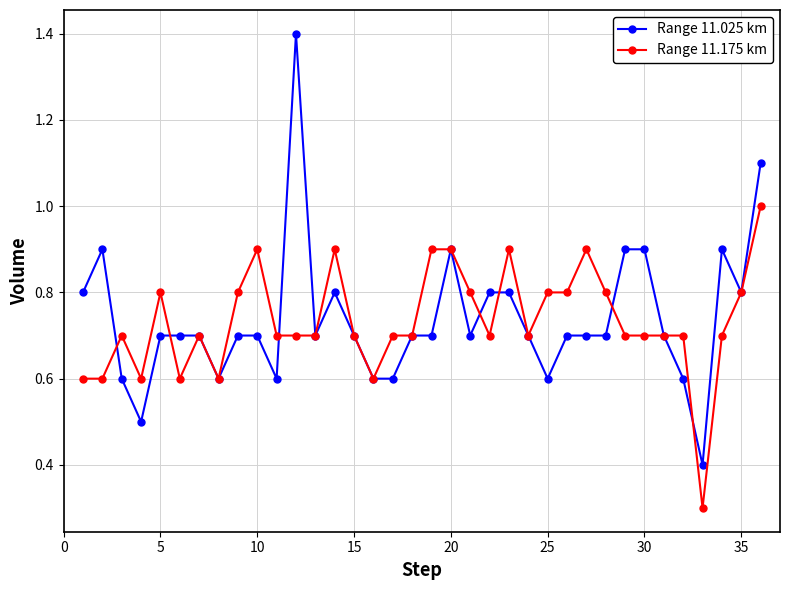

After their last crossing, which series has the higher values: Range 11.025 km or Range 11.175 km?

Range 11.025 km